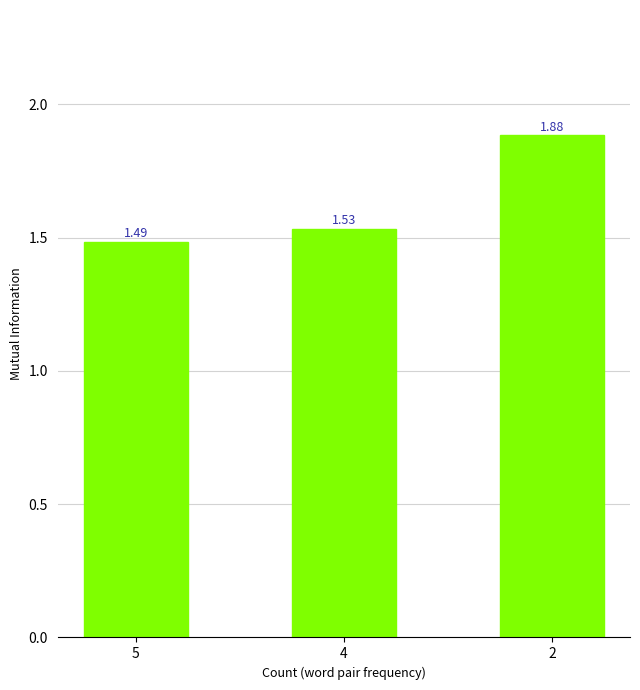

What is the difference between the maximum and minimum values?

0.4